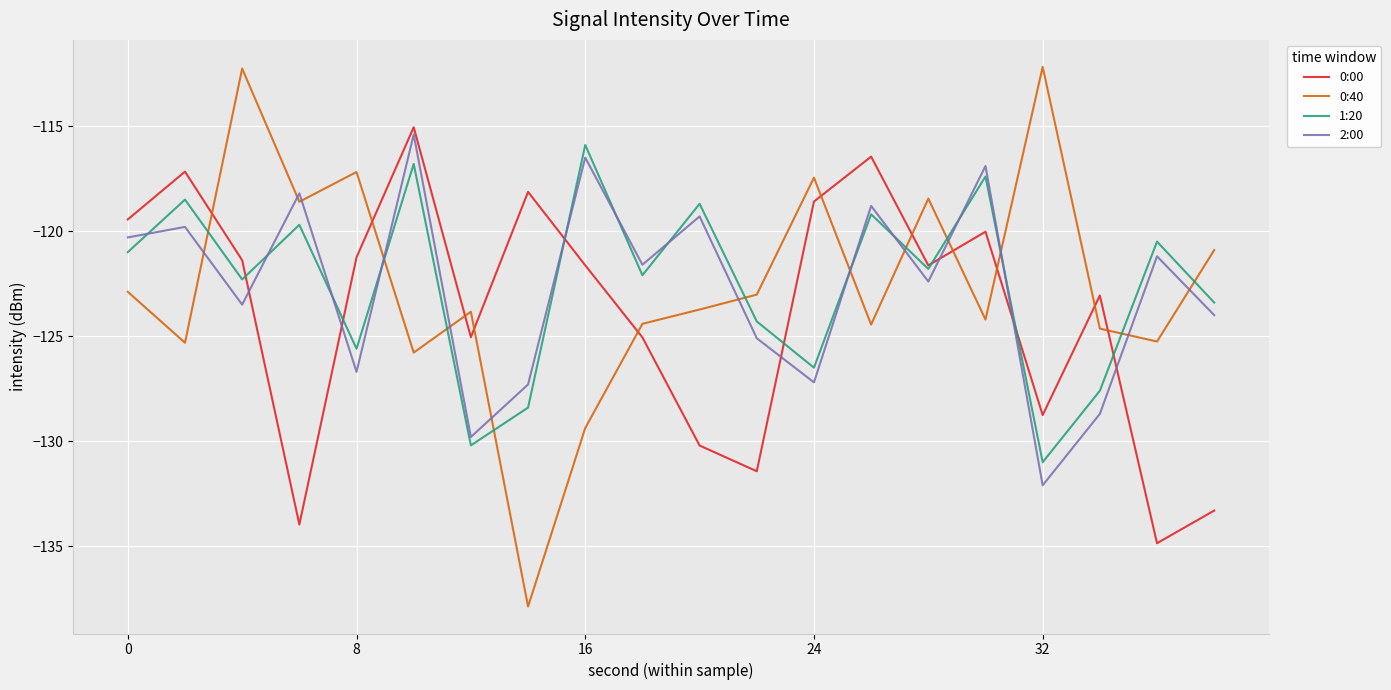

Which series has the largest range (max minus min)?

0:40